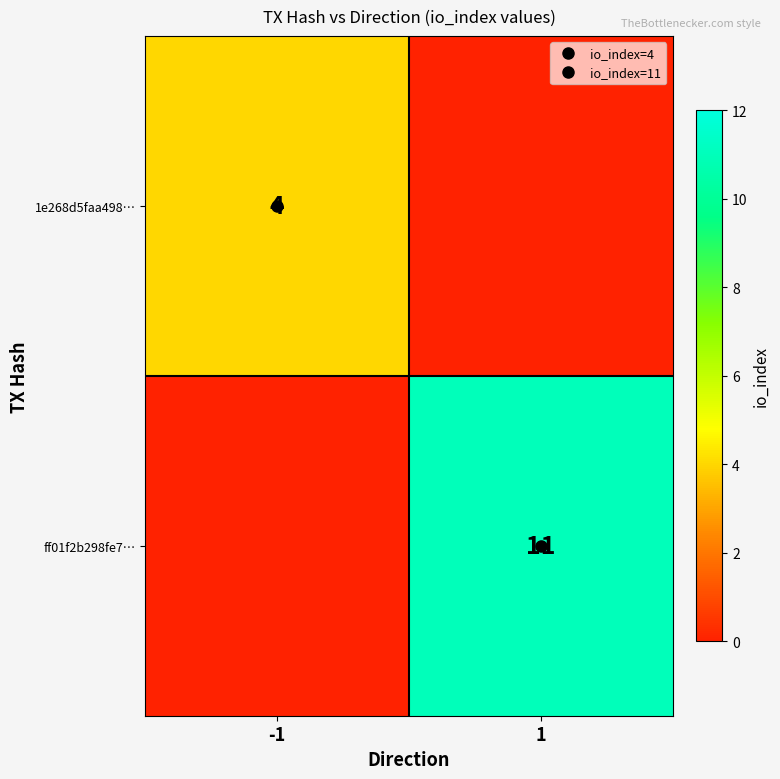

At which label is 1e268d5faa498… closest to 2?

-1